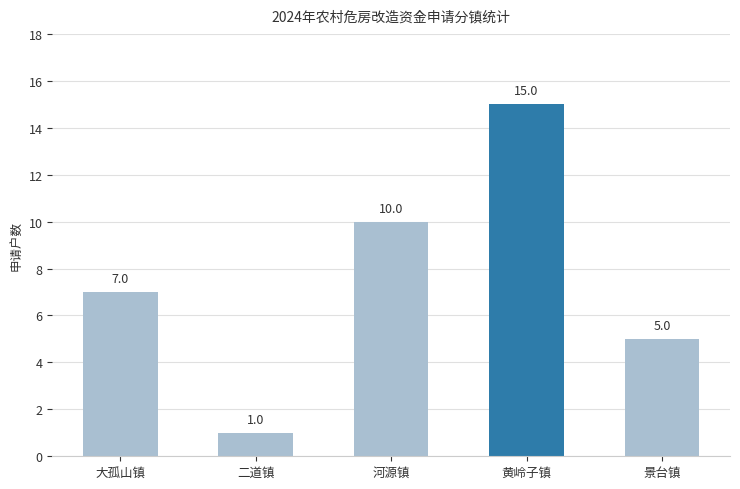

True or false: the data shows 1 at 二道镇.

True